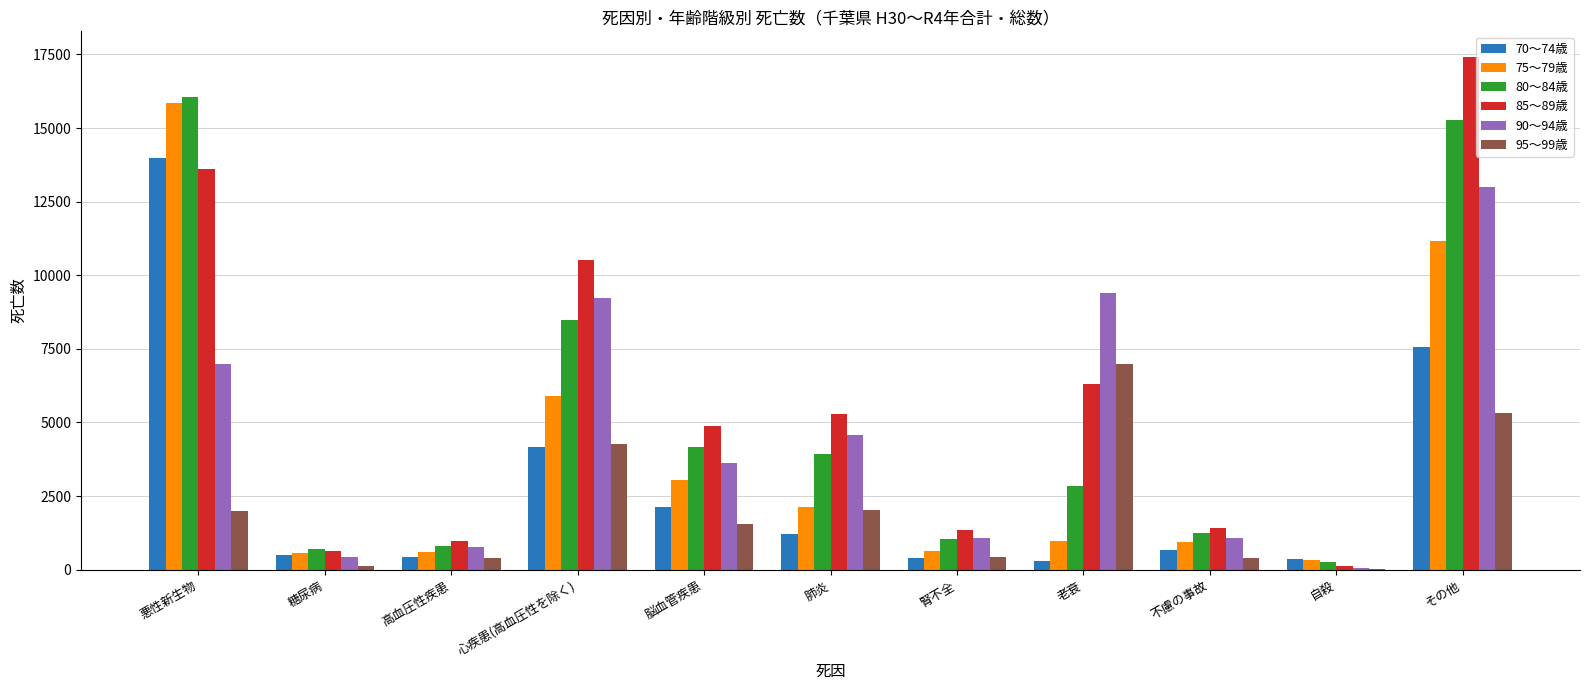

Which category has the highest value in the 75～79歳 series?

悪性新生物